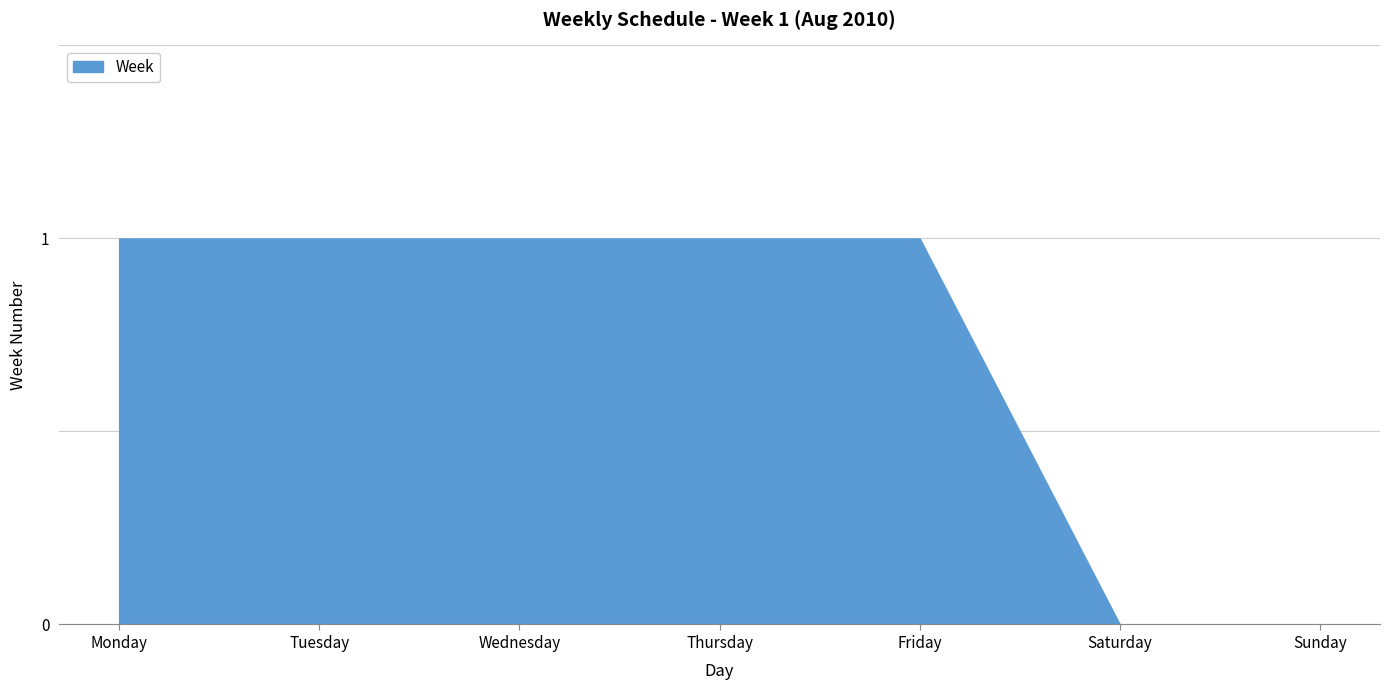

Reading left to right, transcribe all the data shown in this chart.

1	1	1	1	1	0	0